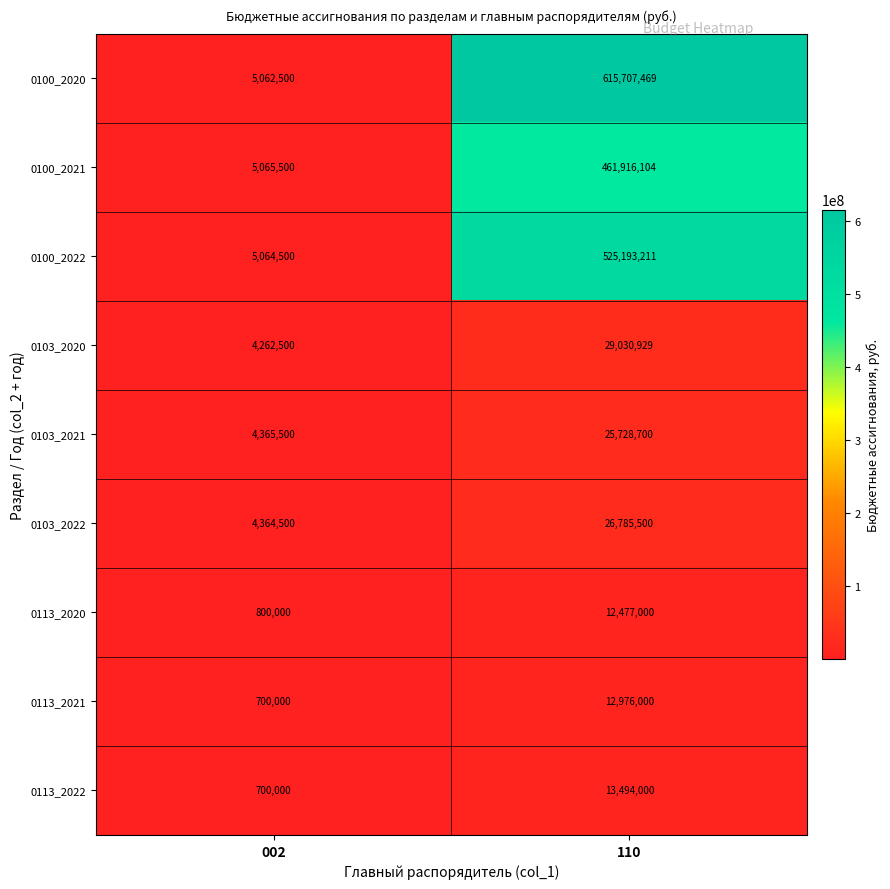

The 0103_2022 series shows 4364500 at 002. True or false?

True